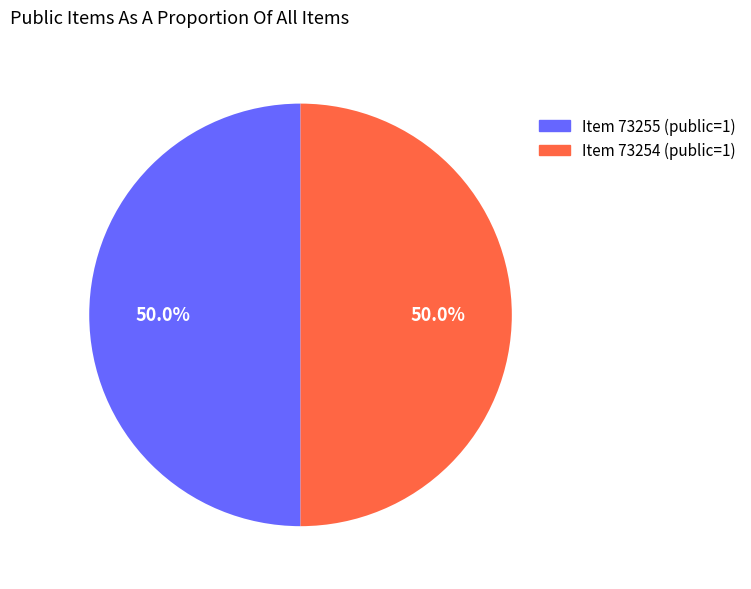

What portion of the pie excludes Item 73254 (public=1)?

50.0%